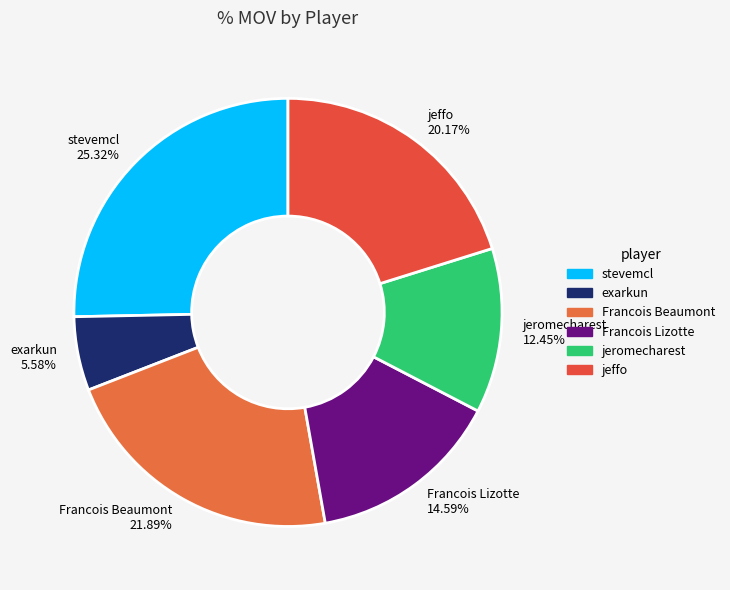

Do Francois Beaumont and Francois Lizotte together represent more than half of the pie?

No